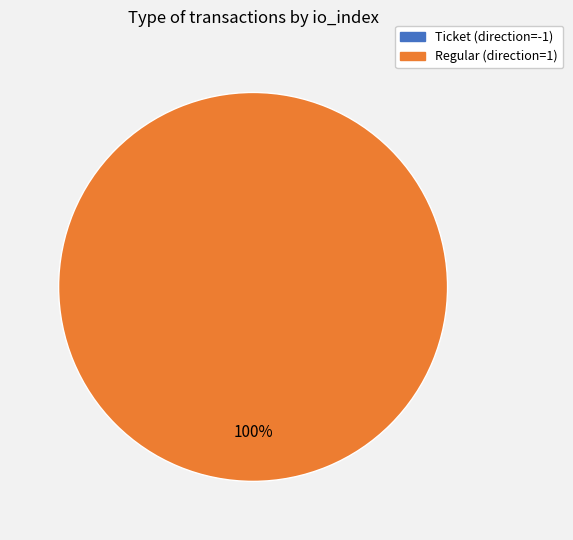

How many segments does this pie chart have?

2